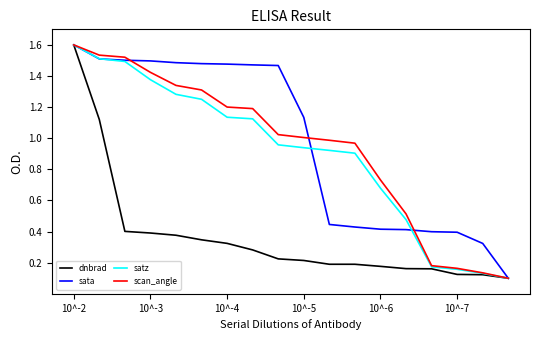

What is the greatest value displayed?

1.6